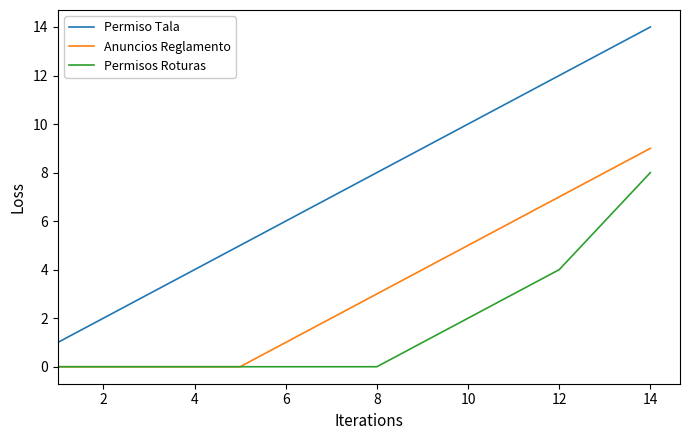

Which series has the widest spread of values?

Permiso Tala